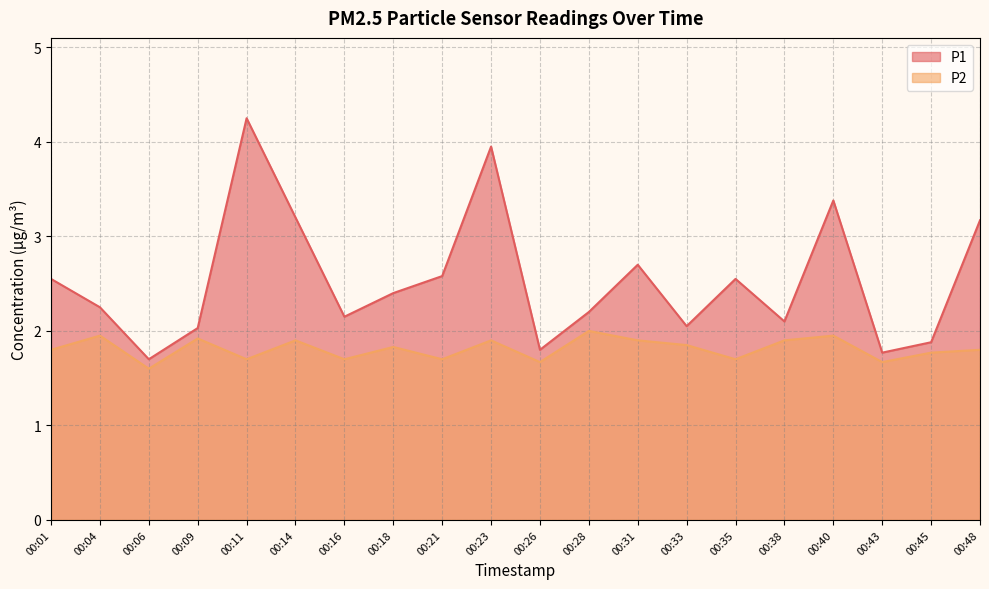

At which category is the sum across all series the highest?

00:11